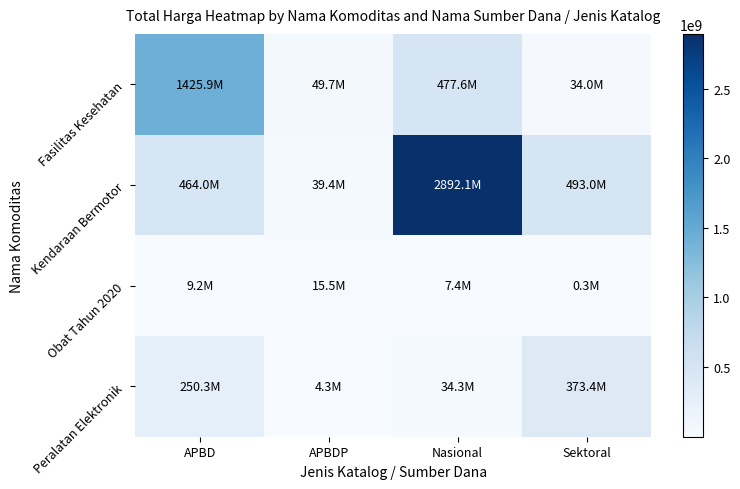

Which label corresponds to the largest value in the chart?

Nasional